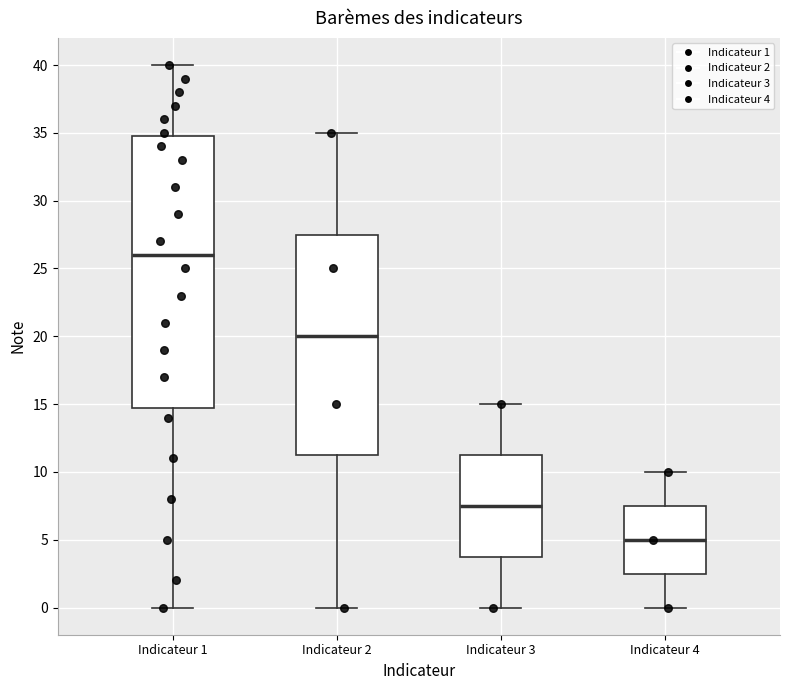

Comparing the boxes themselves (not the whiskers), which one is the tallest?

Indicateur 1